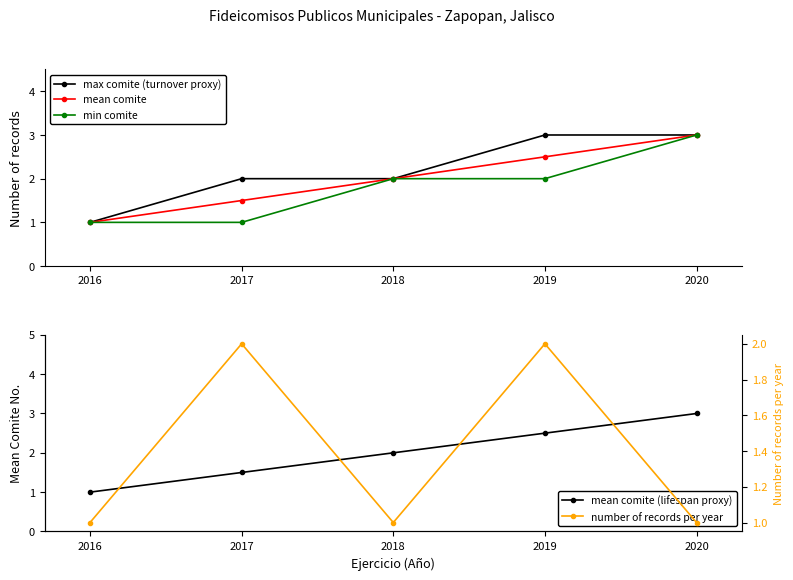

Which series has the largest total across all categories?

max comite (turnover proxy)